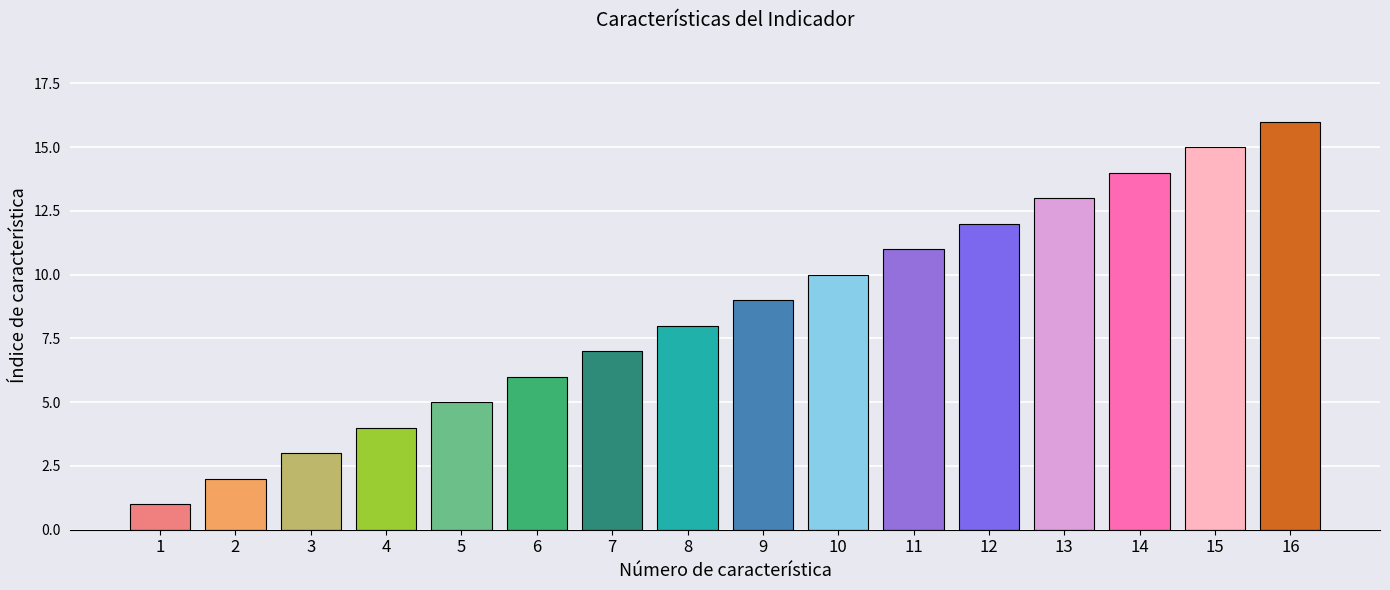

Rank the categories by value from lowest to highest.

1, 2, 3, 4, 5, 6, 7, 8, 9, 10, 11, 12, 13, 14, 15, 16